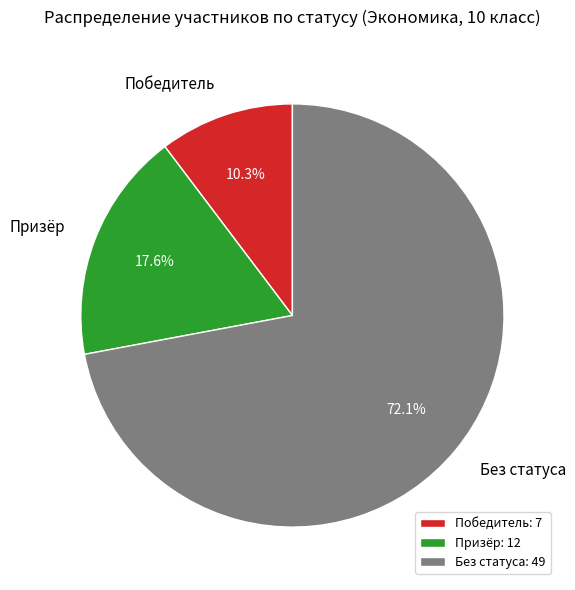

Count the number of slices in the pie.

3